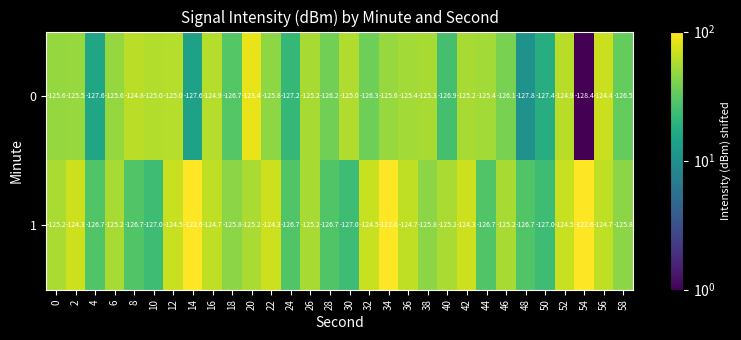

Count the number of data series in this chart.

2